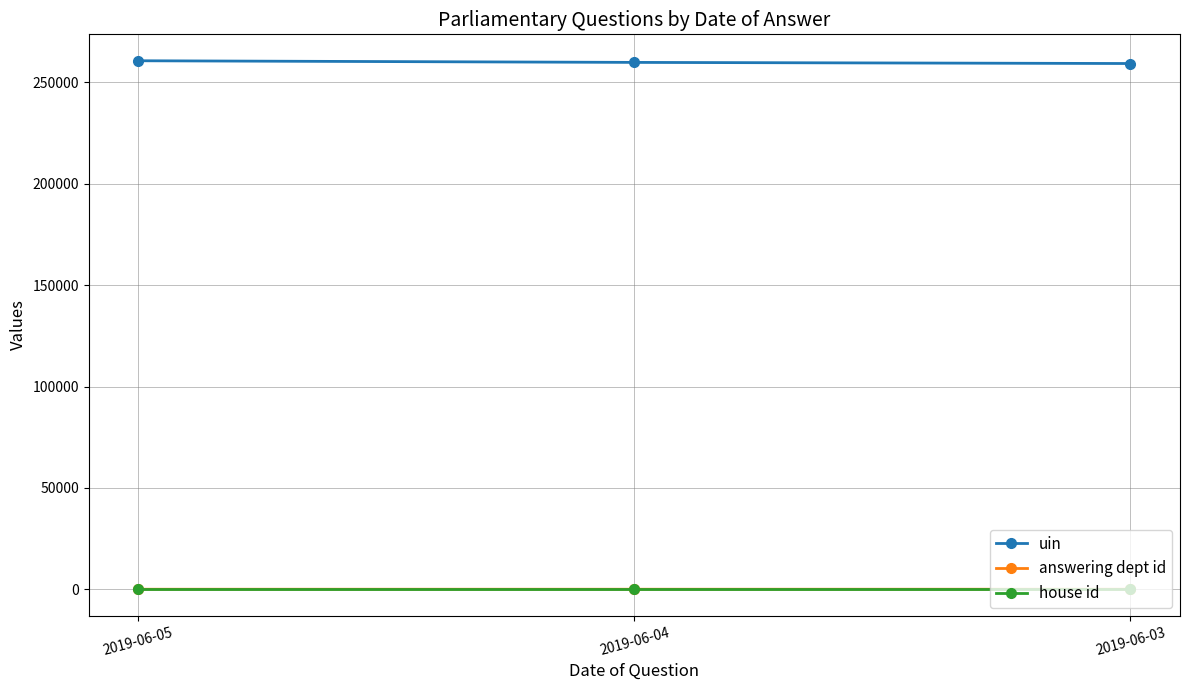

What is the value of the uin point at the 3rd from the left?

259346.8